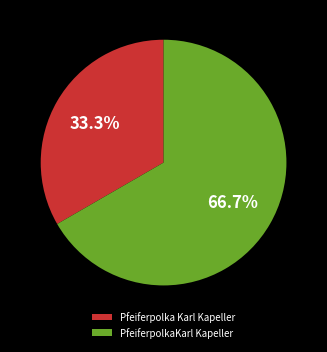

Does PfeiferpolkaKarl Kapeller represent more than half of the total?

Yes